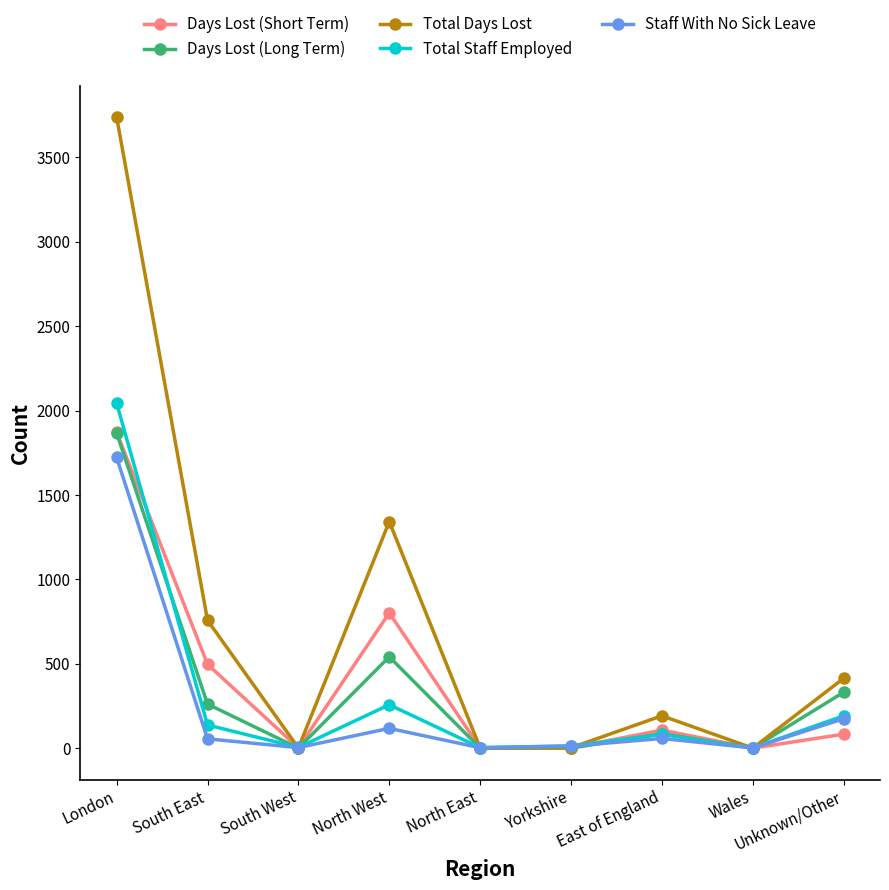

Which series has the largest range (max minus min)?

Total Days Lost